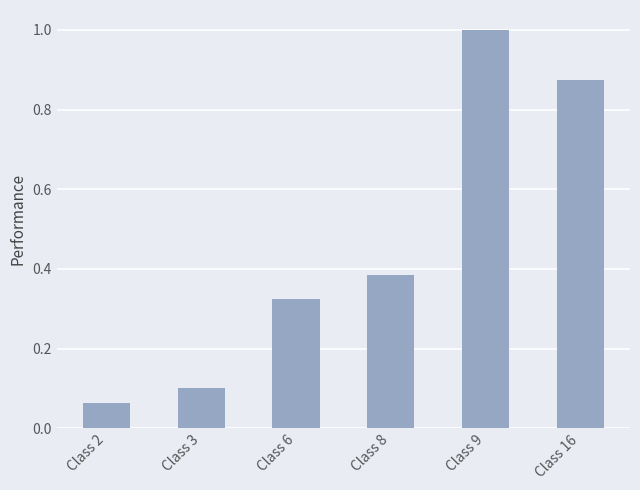

Count the number of categories in the chart.

6